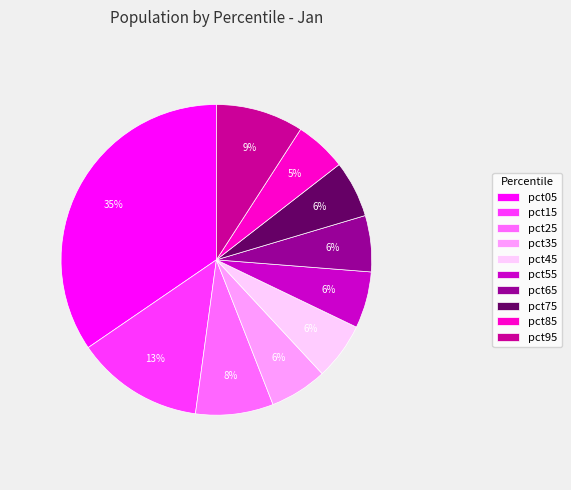

True or false: pct55 accounts for 6% of the total.

True